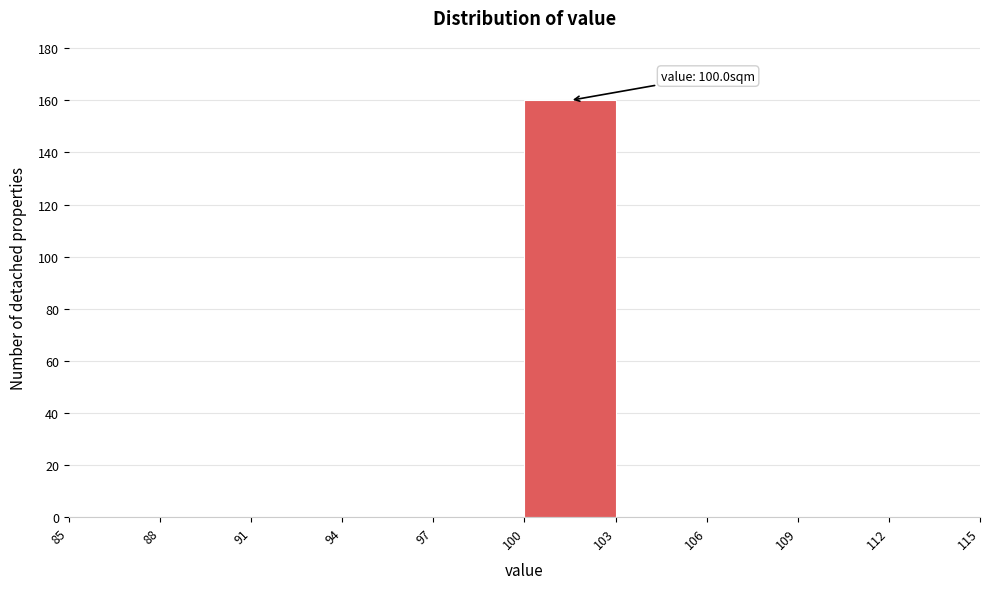

Which range on the x-axis has the tallest bar?

100 to 103